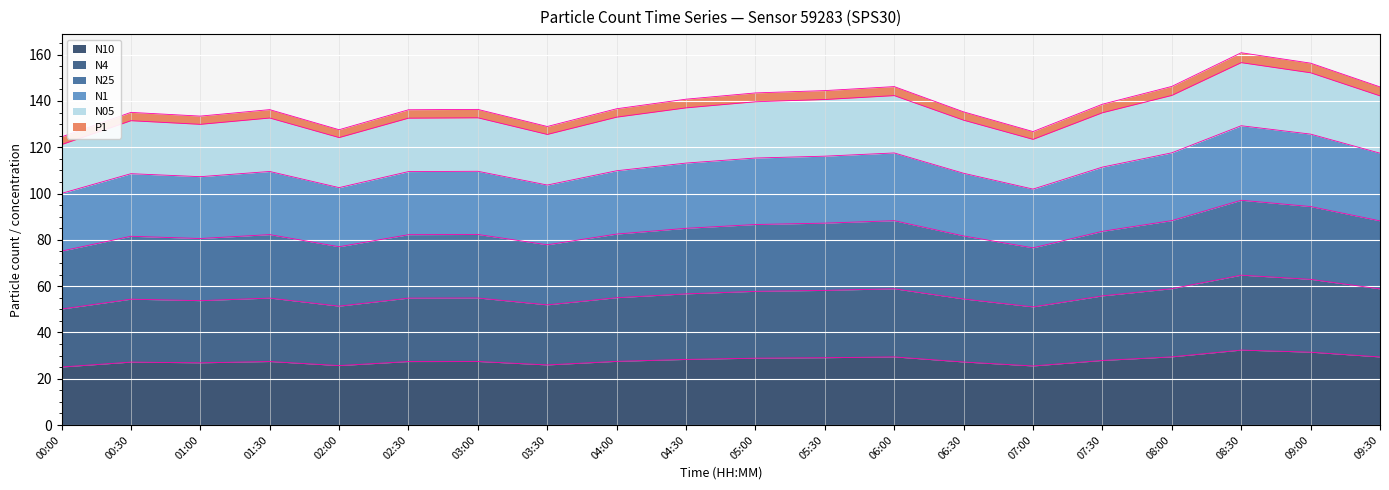

True or false: N4 and N1 intersect in this chart.

False